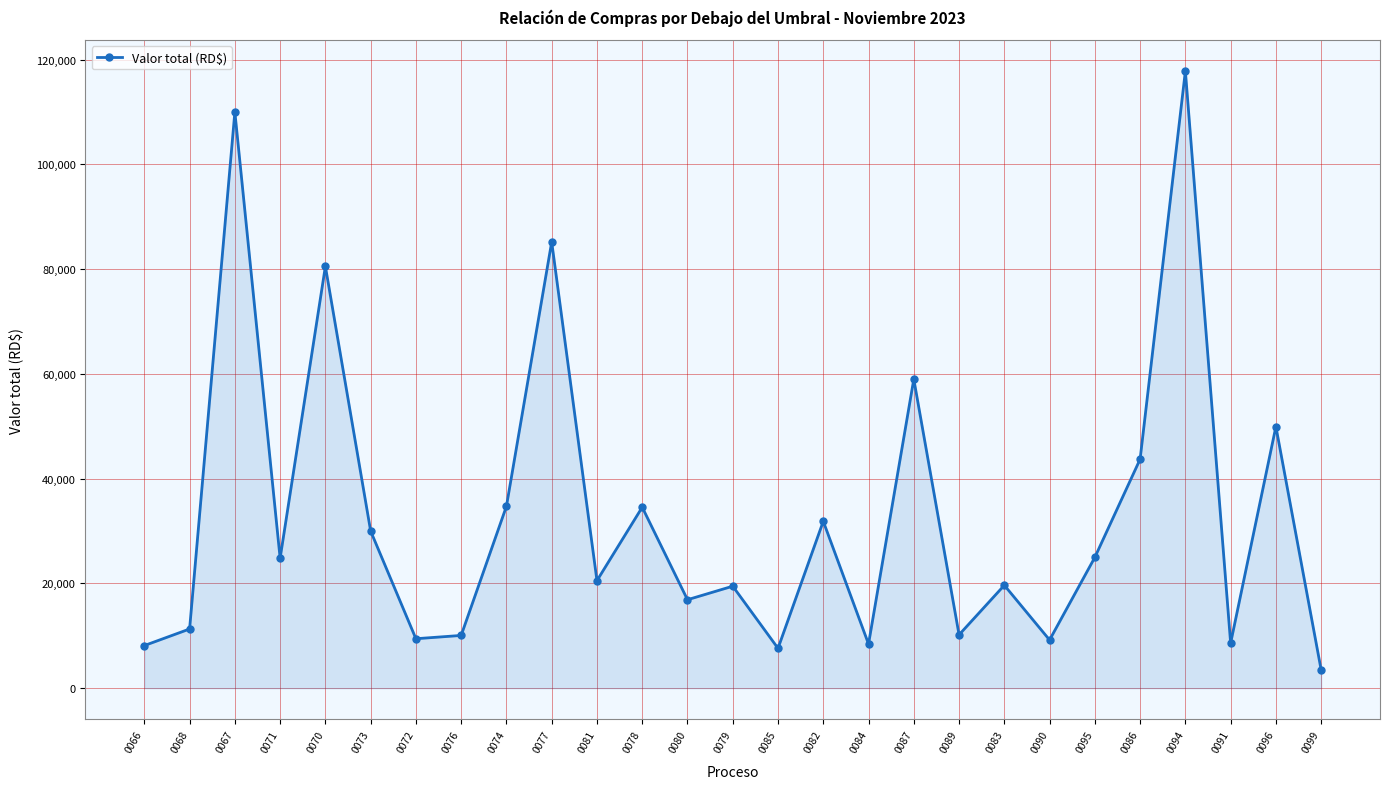

True or false: there are more than 0 points higher than both neighbors.

True